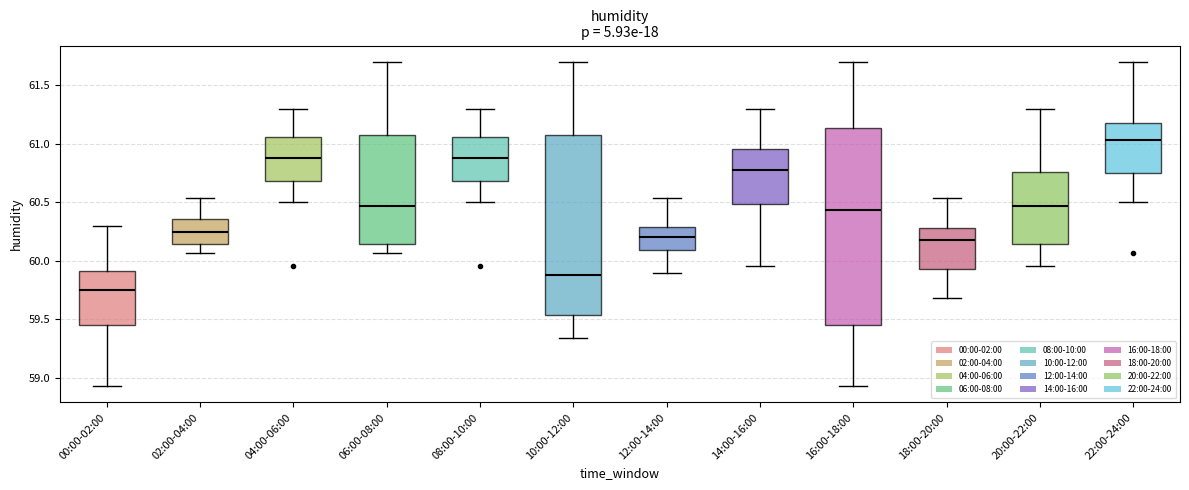

Comparing the boxes themselves (not the whiskers), which one is the tallest?

16:00-18:00